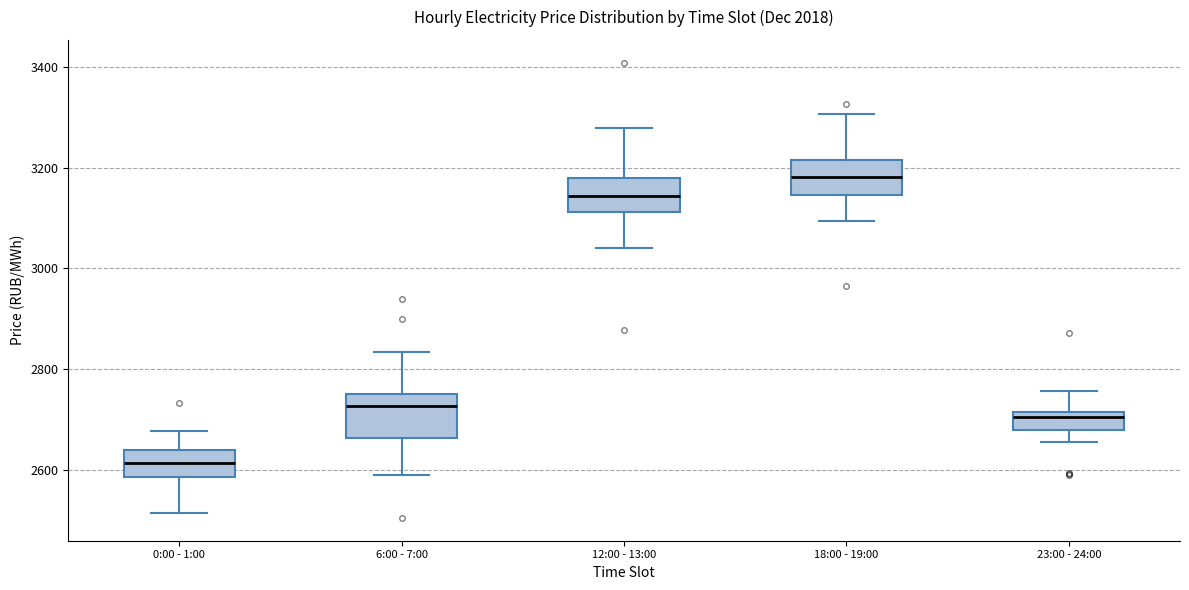

Where does the upper whisker of the box for 23:00 - 24:00 end on the y-axis? The values are not printed on the chart, so give them approximately, as read against the axis.

2760